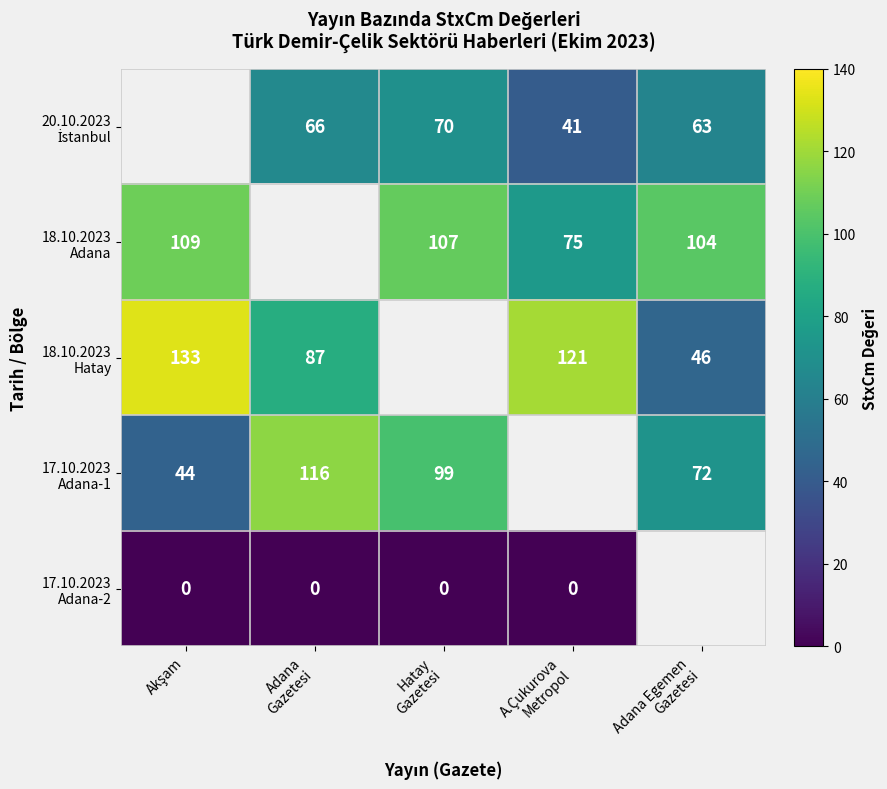

Where is 18.10.2023 Hatay nearest to the value 89?

Adana Gazetesi